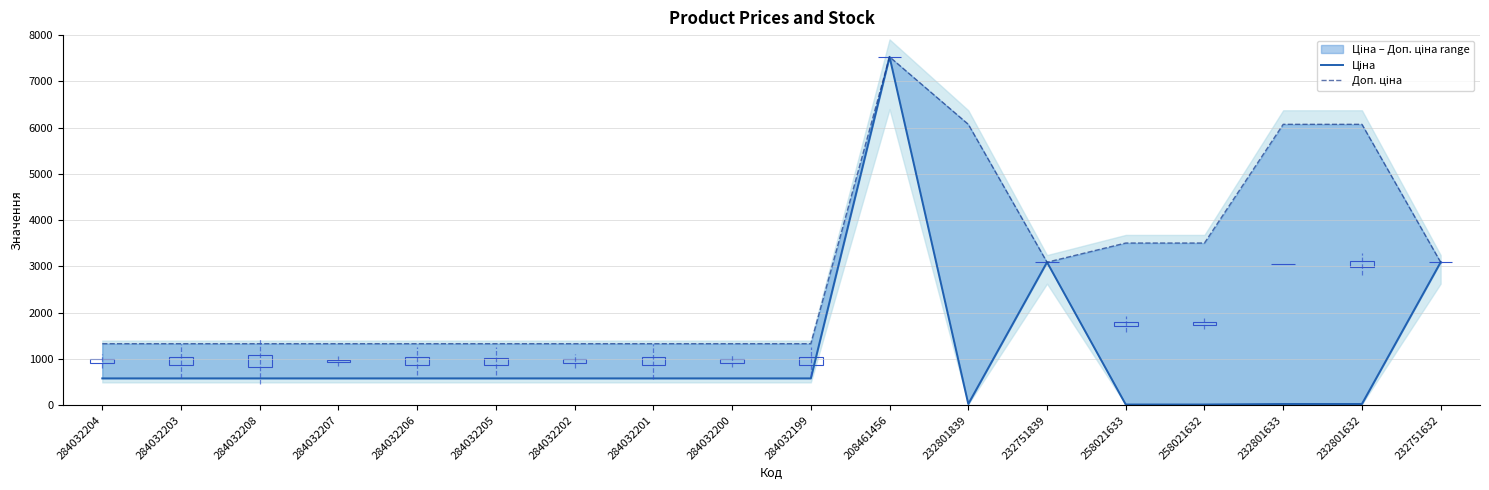

How many intersections are there between Ціна and Доп. ціна?

3